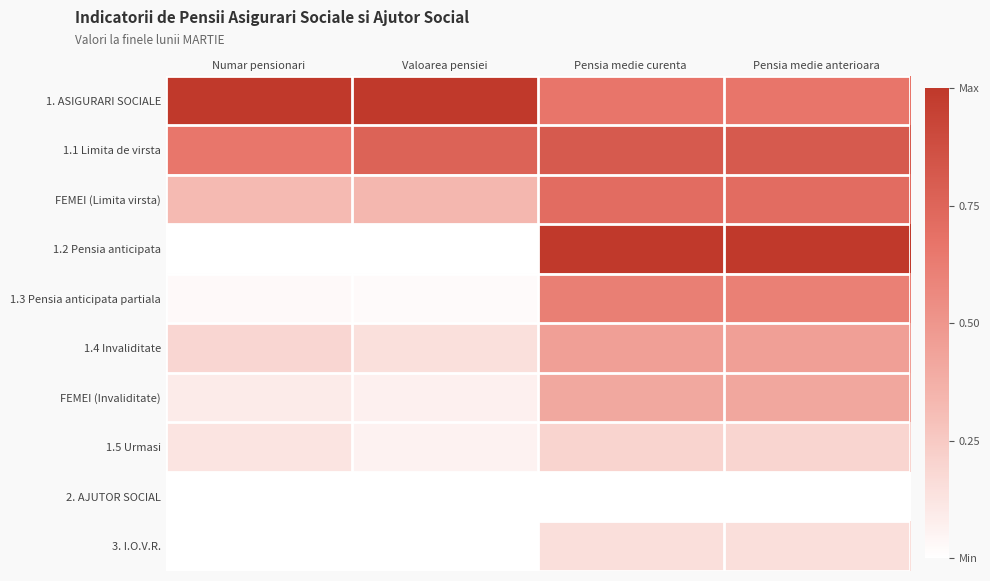

Reading right to left, list all the values displayed in this chart.

1. ASIGURARI SOCIALE: Pensia medie anterioara=0.7	Pensia medie curenta=0.7	Valoarea pensiei=1.0	Numar pensionari=1.0
1.1 Limita de virsta: Pensia medie anterioara=0.8	Pensia medie curenta=0.8	Valoarea pensiei=0.8	Numar pensionari=0.7
FEMEI (Limita virsta): Pensia medie anterioara=0.7	Pensia medie curenta=0.7	Valoarea pensiei=0.3	Numar pensionari=0.3
1.2 Pensia anticipata: Pensia medie anterioara=1.0	Pensia medie curenta=1.0	Valoarea pensiei=0.0	Numar pensionari=0.0
1.3 Pensia anticipata partiala: Pensia medie anterioara=0.6	Pensia medie curenta=0.6	Valoarea pensiei=0.0	Numar pensionari=0.0
1.4 Invaliditate: Pensia medie anterioara=0.5	Pensia medie curenta=0.5	Valoarea pensiei=0.1	Numar pensionari=0.2
FEMEI (Invaliditate): Pensia medie anterioara=0.4	Pensia medie curenta=0.4	Valoarea pensiei=0.1	Numar pensionari=0.1
1.5 Urmasi: Pensia medie anterioara=0.2	Pensia medie curenta=0.2	Valoarea pensiei=0.1	Numar pensionari=0.1
2. AJUTOR SOCIAL: Pensia medie anterioara=0.0	Pensia medie curenta=0.0	Valoarea pensiei=0.0	Numar pensionari=0.0
3. I.O.V.R.: Pensia medie anterioara=0.2	Pensia medie curenta=0.2	Valoarea pensiei=0.0	Numar pensionari=0.0